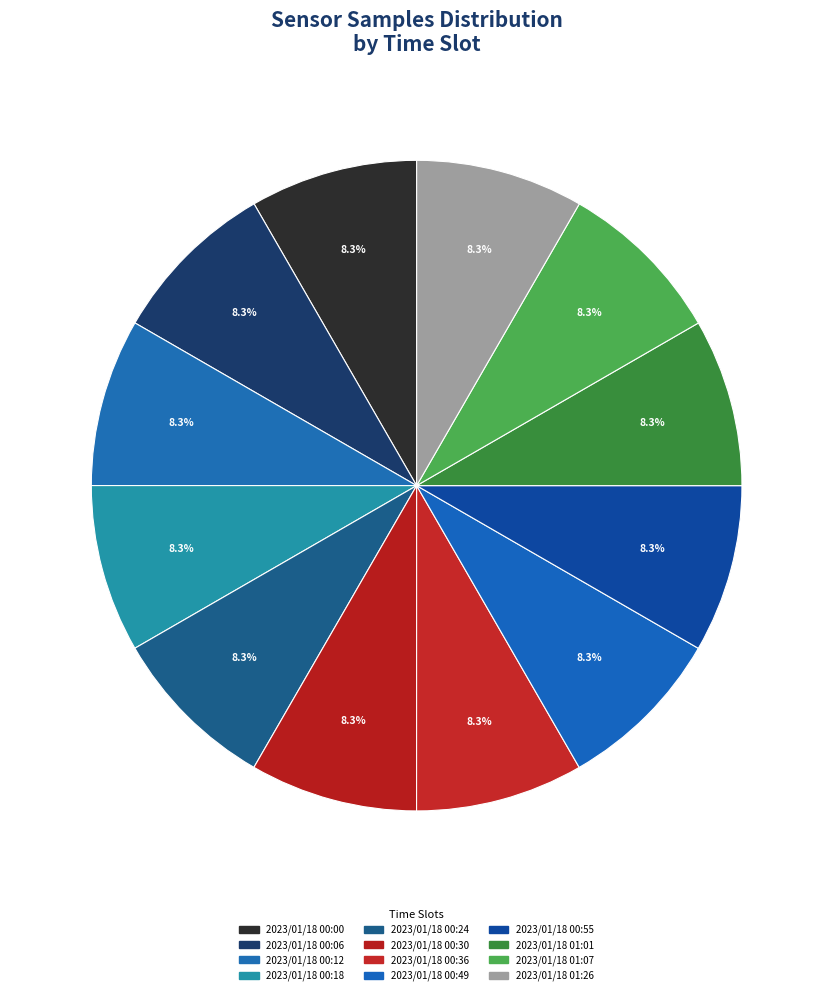

Rank the categories by value from highest to lowest.

2023/01/18 00:49, 2023/01/18 00:55, 2023/01/18 01:07, 2023/01/18 01:26, 2023/01/18 00:18, 2023/01/18 01:01, 2023/01/18 00:06, 2023/01/18 00:12, 2023/01/18 00:30, 2023/01/18 00:24, 2023/01/18 00:36, 2023/01/18 00:00